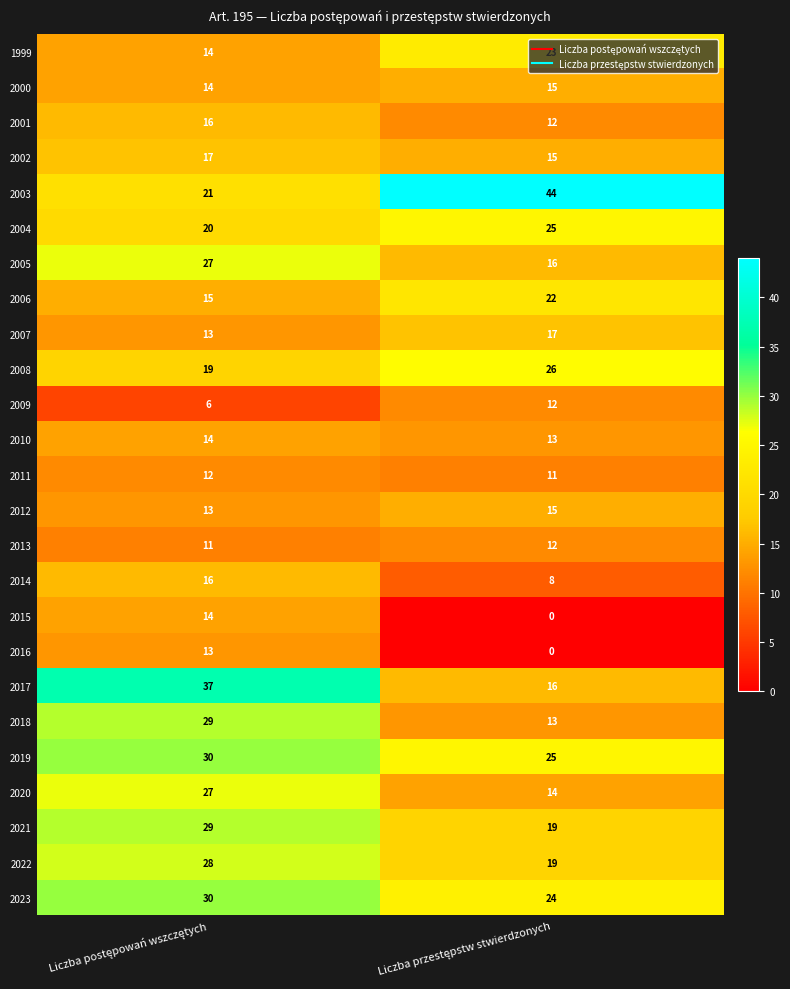

Which series has the largest total across all categories?

2003